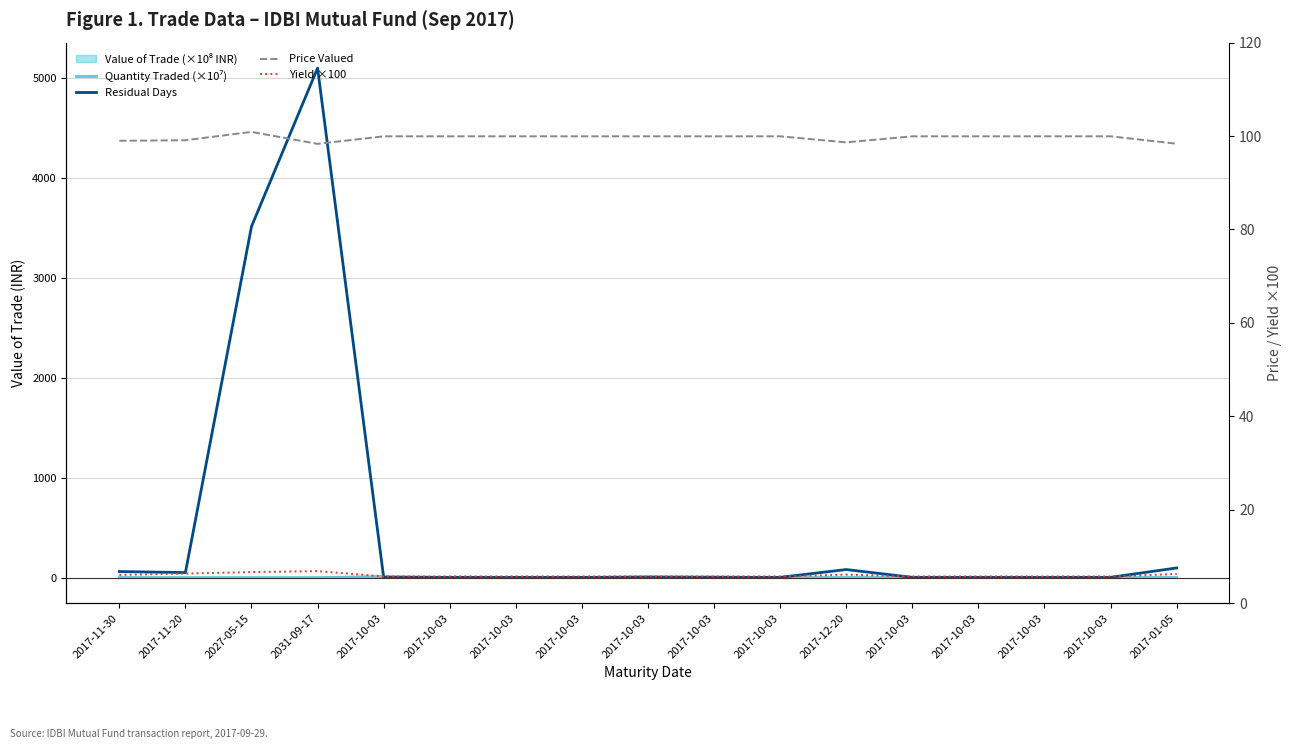

True or false: Price Valued has a value of 167.5 at 2017-10-03.

False